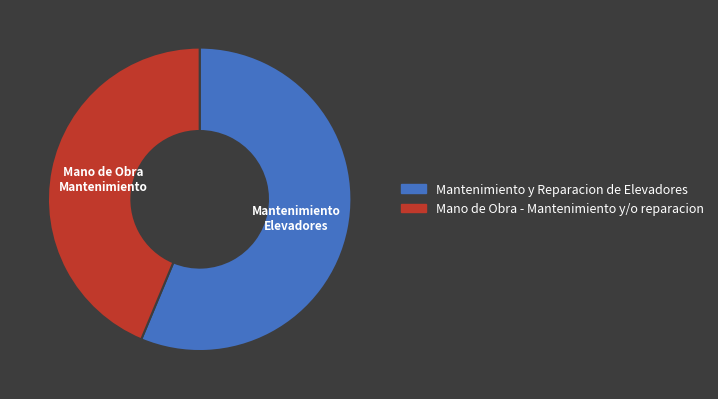

Count the number of slices in the pie.

2